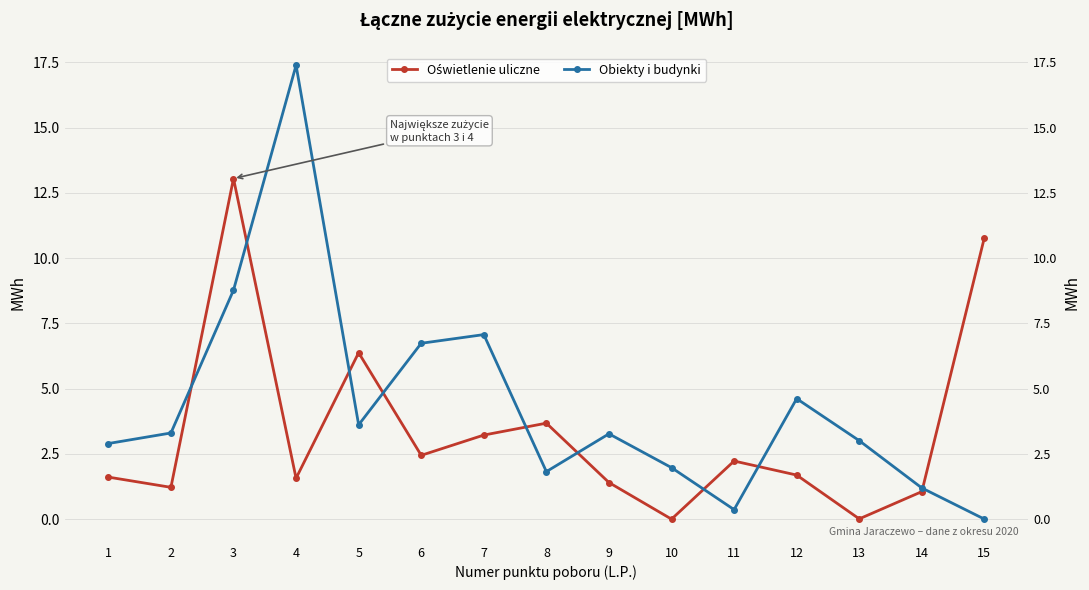

Reading left to right, what are all the values shown in this chart?

Oświetlenie uliczne: 1=1.6	2=1.2	3=13.0	4=1.6	5=6.4	6=2.4	7=3.2	8=3.7	9=1.4	10=0.0	11=2.2	12=1.7	13=0.0	14=1.1	15=10.8
Obiekty i budynki: 1=2.9	2=3.3	3=8.8	4=17.4	5=3.6	6=6.7	7=7.1	8=1.8	9=3.3	10=2.0	11=0.4	12=4.6	13=3.0	14=1.2	15=0.0